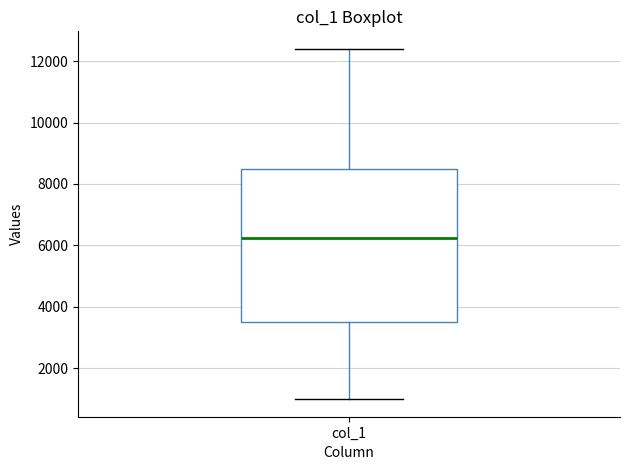

Transcribe this box plot: give where the median line is, the range the box spans, and where the two whiskers end, as read against the y-axis. The values are not printed on the chart, so give them approximately, as read against the axis.

median 6200, box 3600 to 8600, whiskers 1000 to 12400